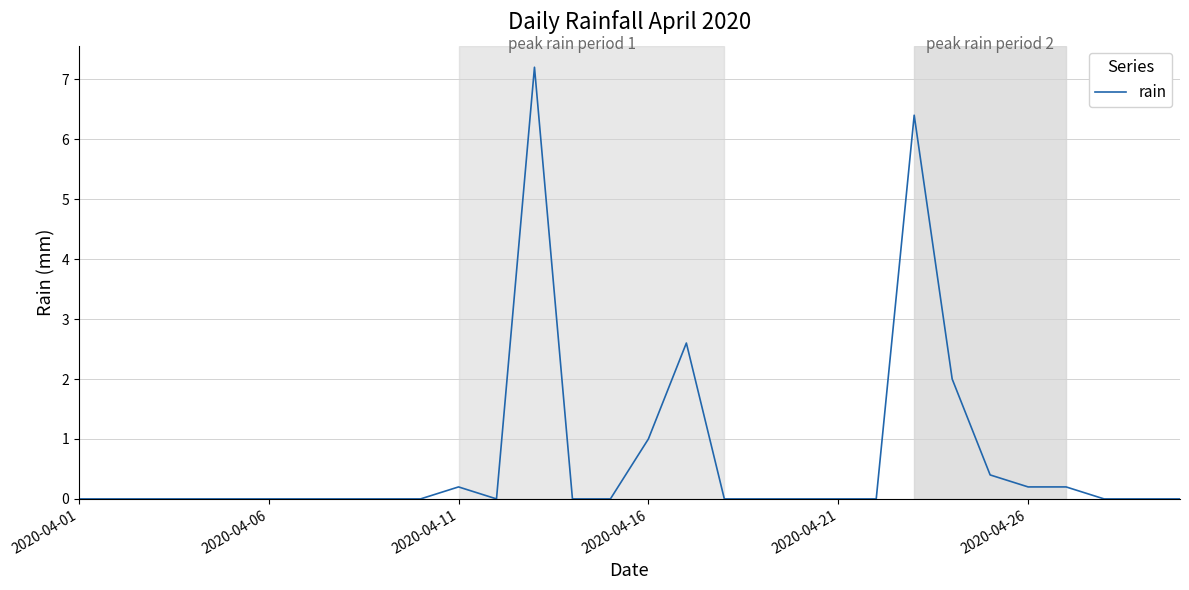

What is the difference between the maximum and minimum values?

7.2